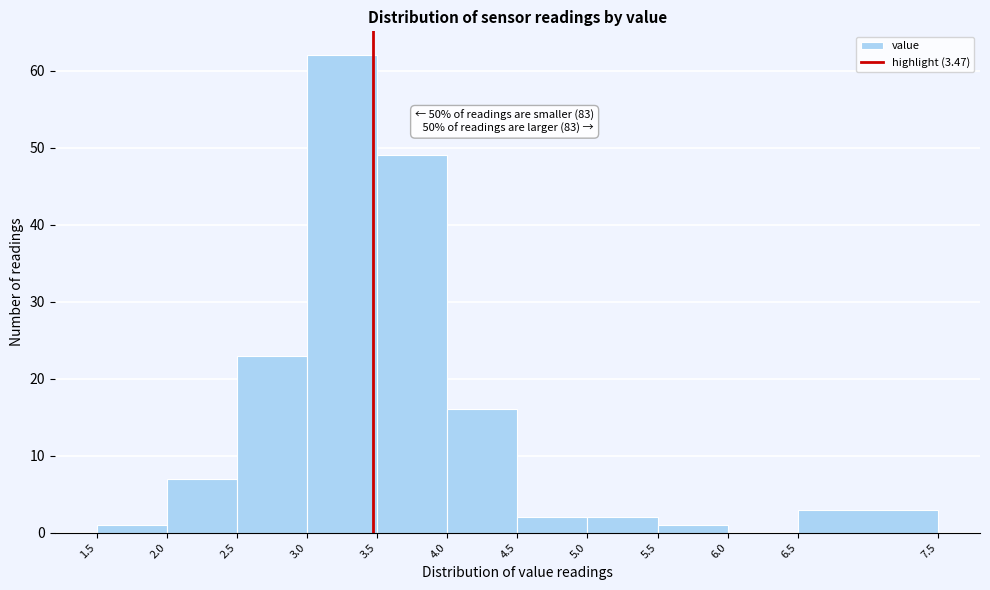

Which range on the x-axis has the tallest bar?

3.0 to 3.5